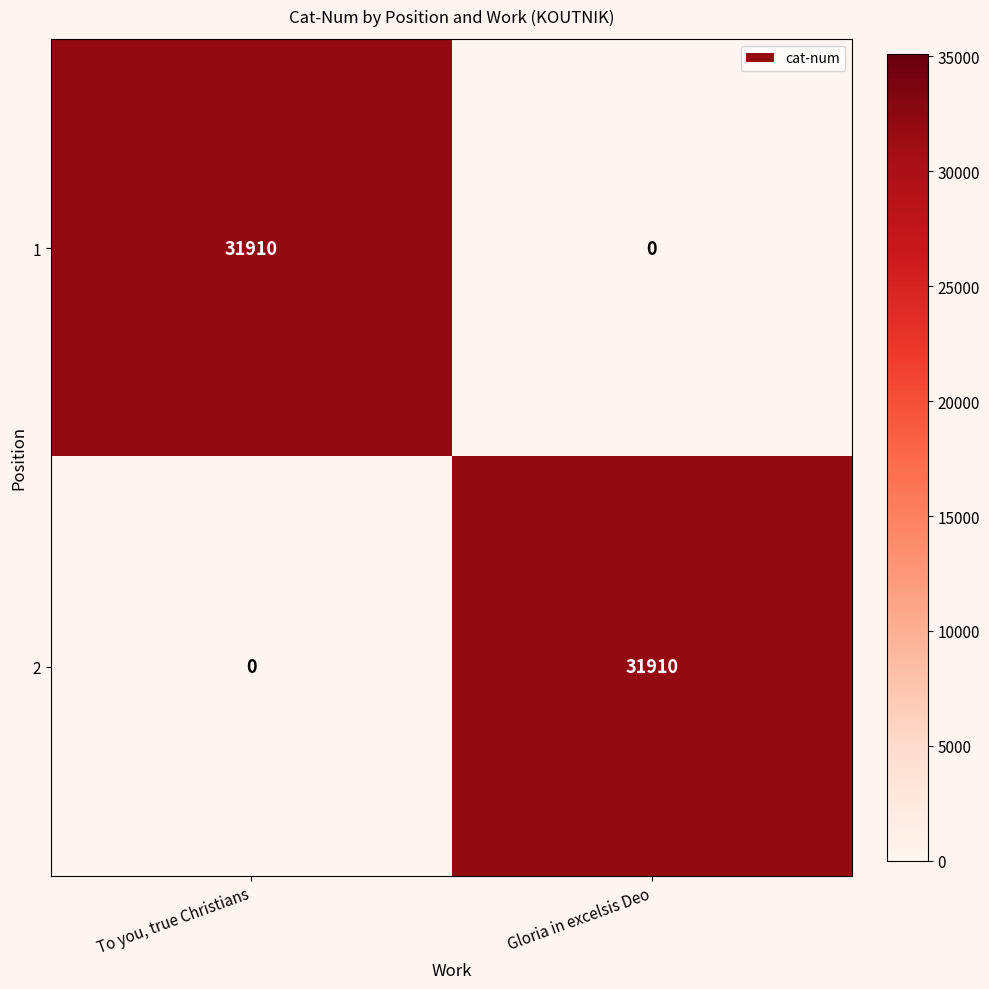

What is the total value across all series at Gloria in excelsis Deo?

31910